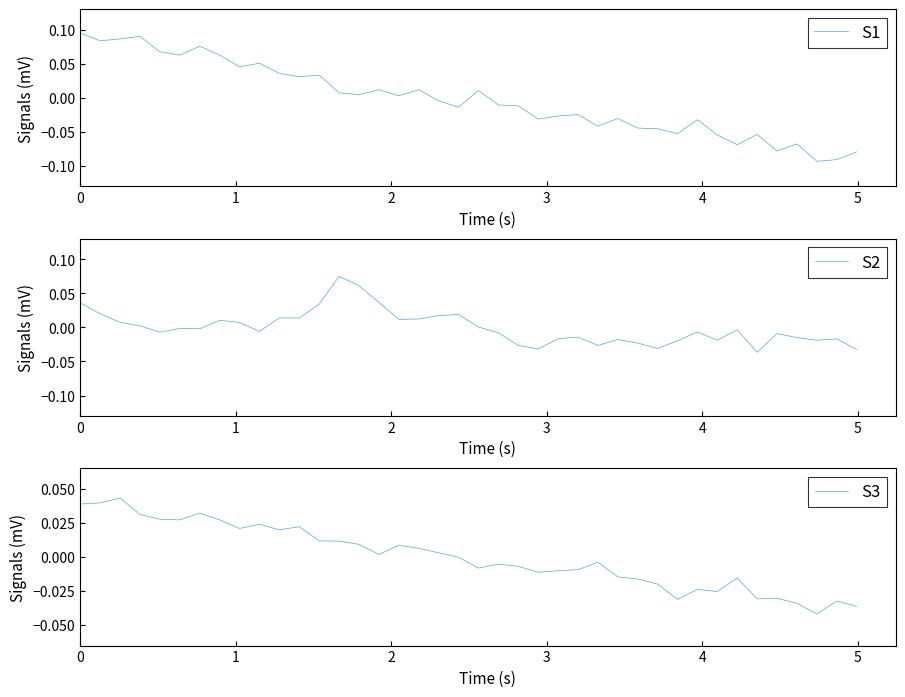

Between which two adjacent categories do S2 and S3 first intersect?

11 and 12